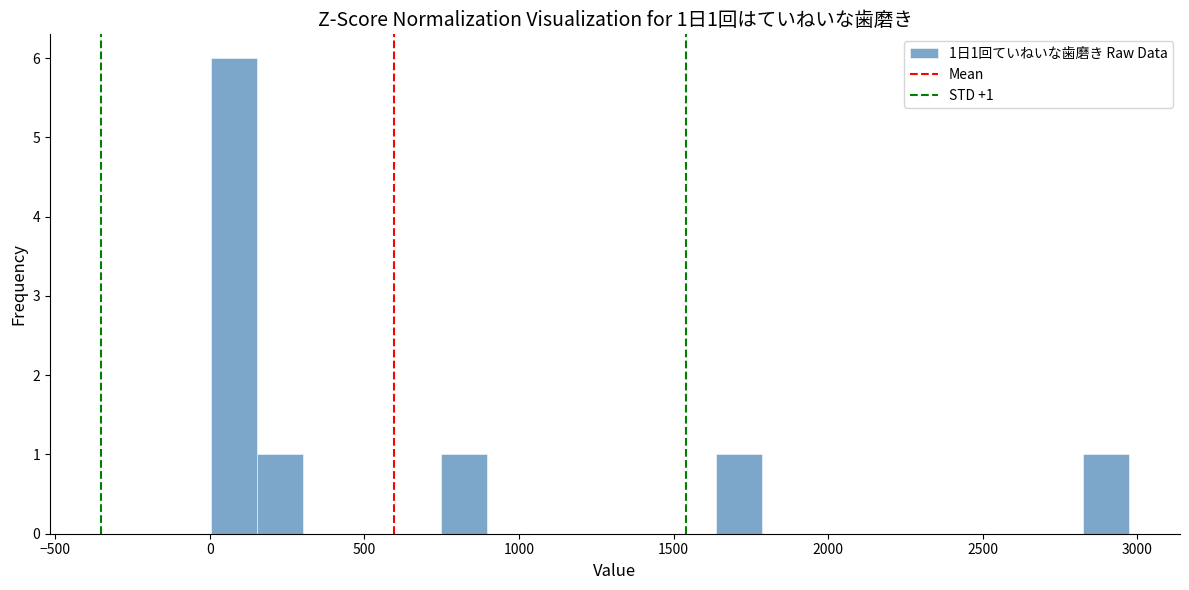

Read against the x-axis, roughly where is the centre of the tallest bar?

100